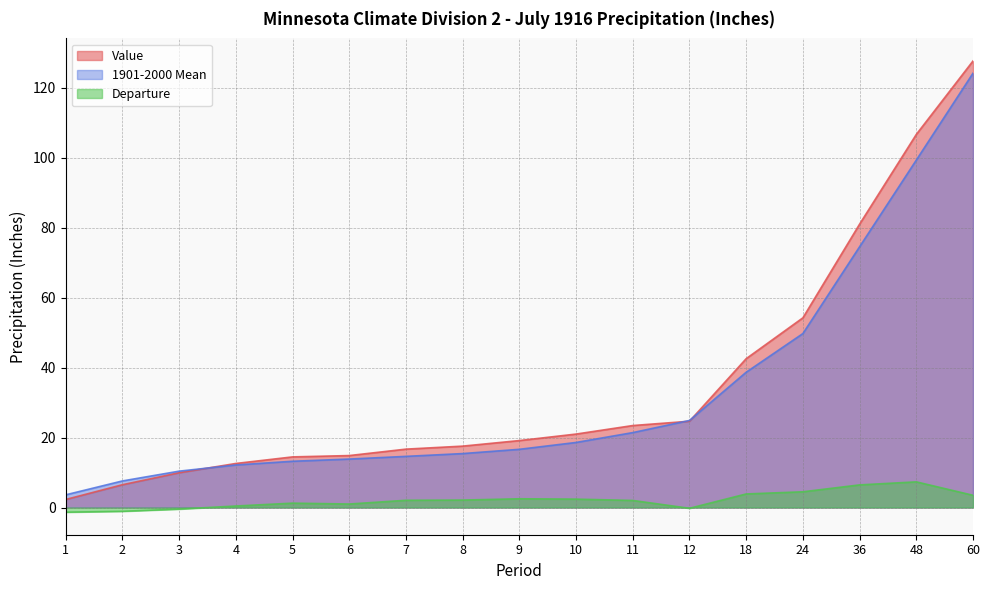

Between 11 and 36, which series saw the biggest shift?

Value